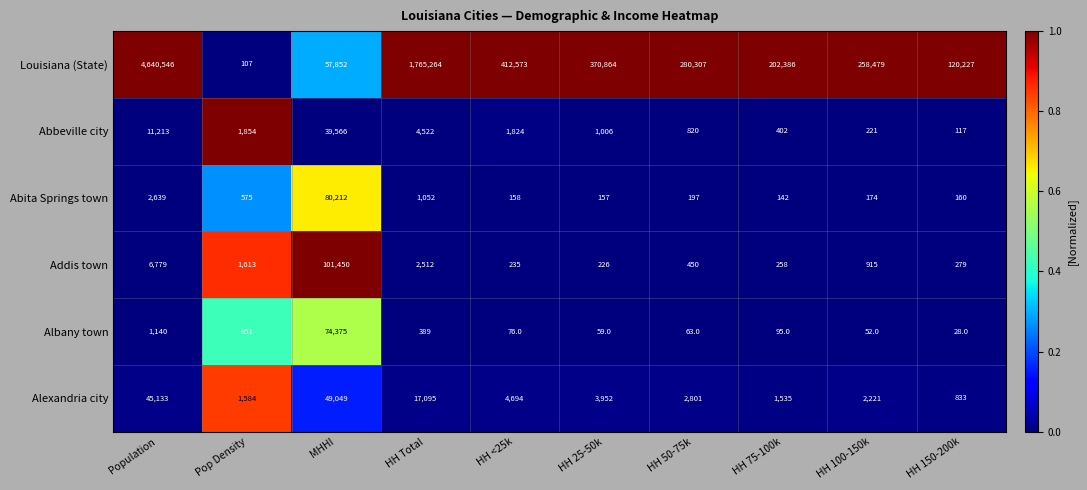

Where does the Abita Springs town series first go above 197?

Population